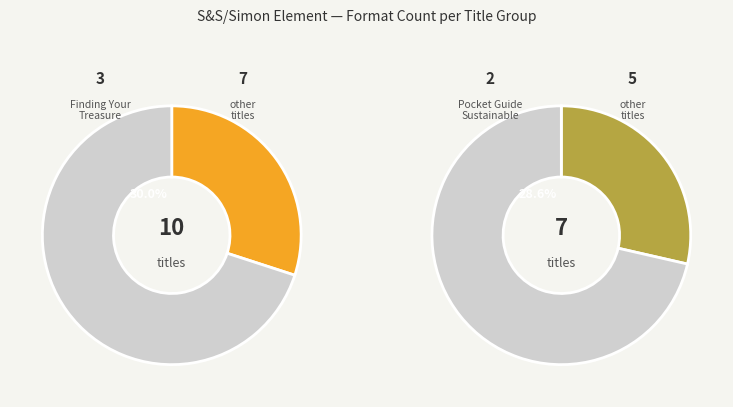

Which has a higher value, Finding Your Treasure or Pocket Guide to Sustainable Food?

Finding Your Treasure